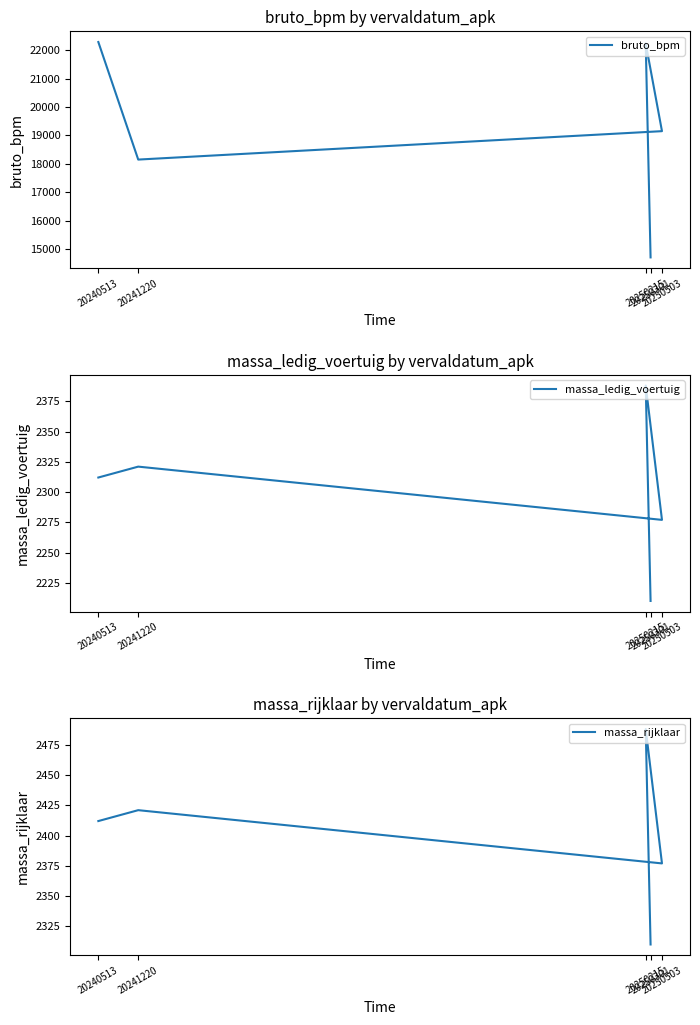

What is the total value across all series at 20250215?

27117